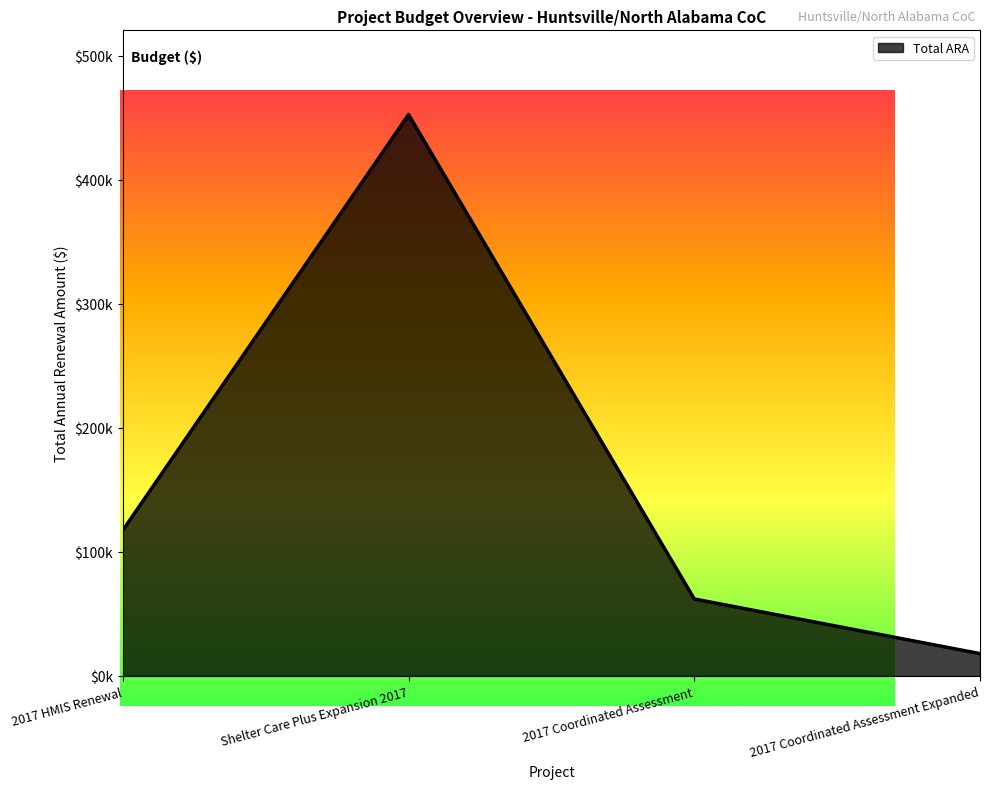

What is the maximum value shown in the chart?

452422